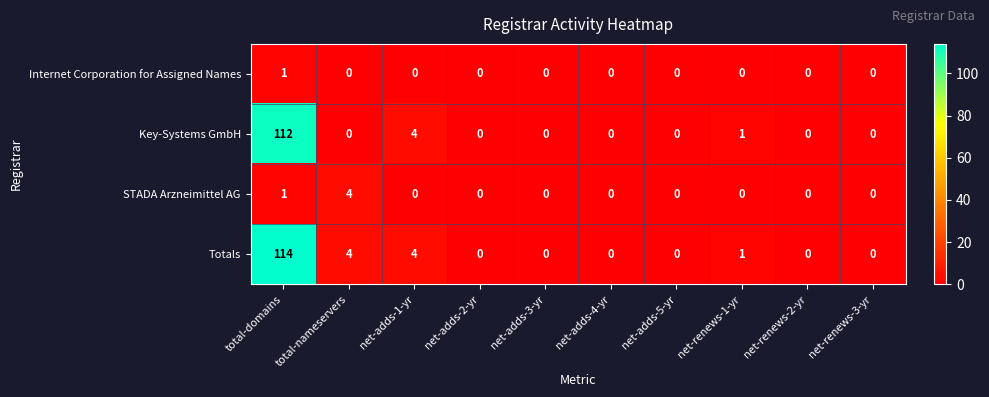

List the series in order of their peak value, lowest first.

Internet Corporation for Assigned Names, STADA Arzneimittel AG, Key-Systems GmbH, Totals